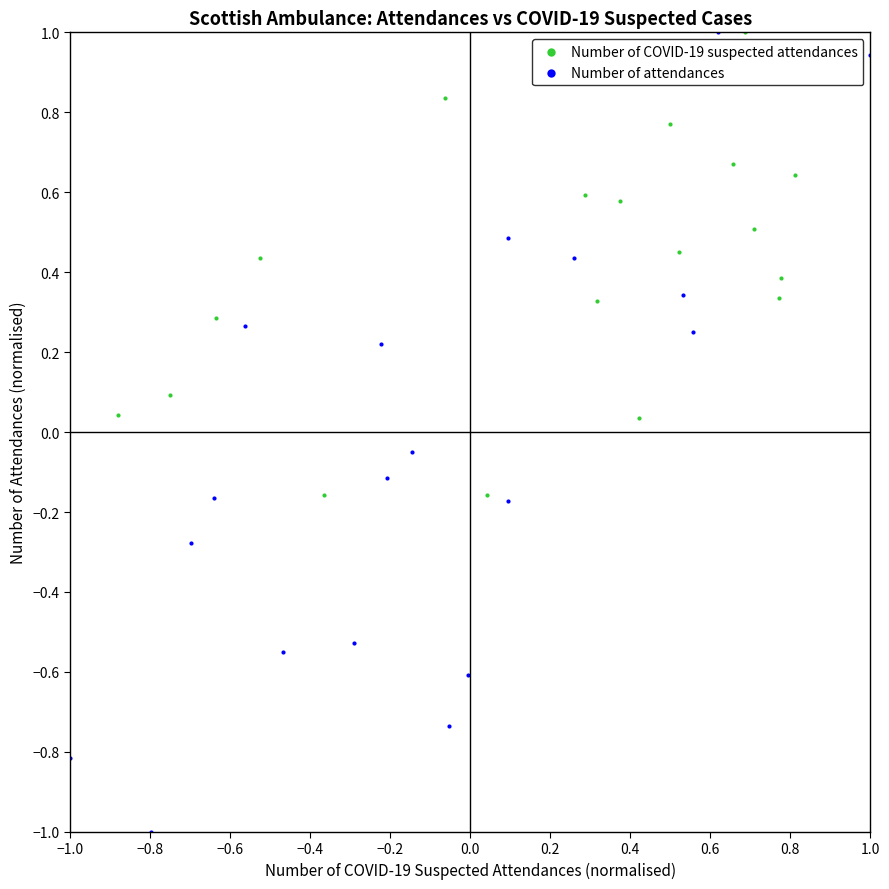

Which series has the largest Y range (max minus min)?

Number of attendances